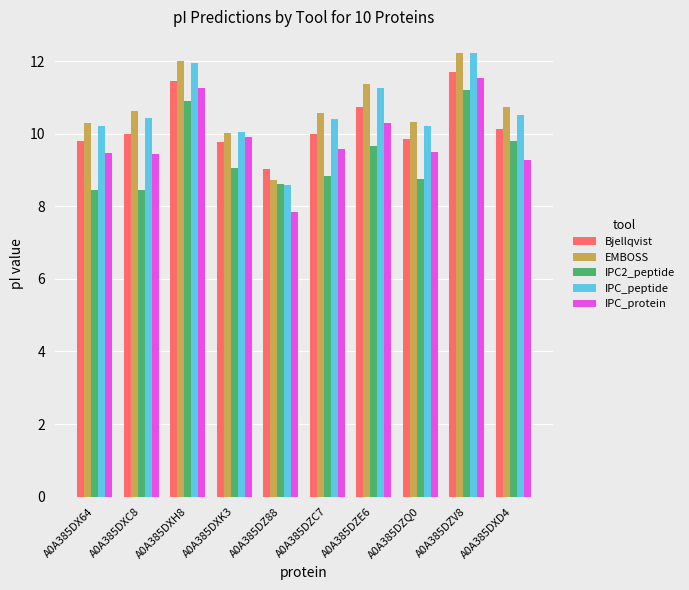

Is it true that Bjellqvist equals 5.7 at A0A385DZ88?

False